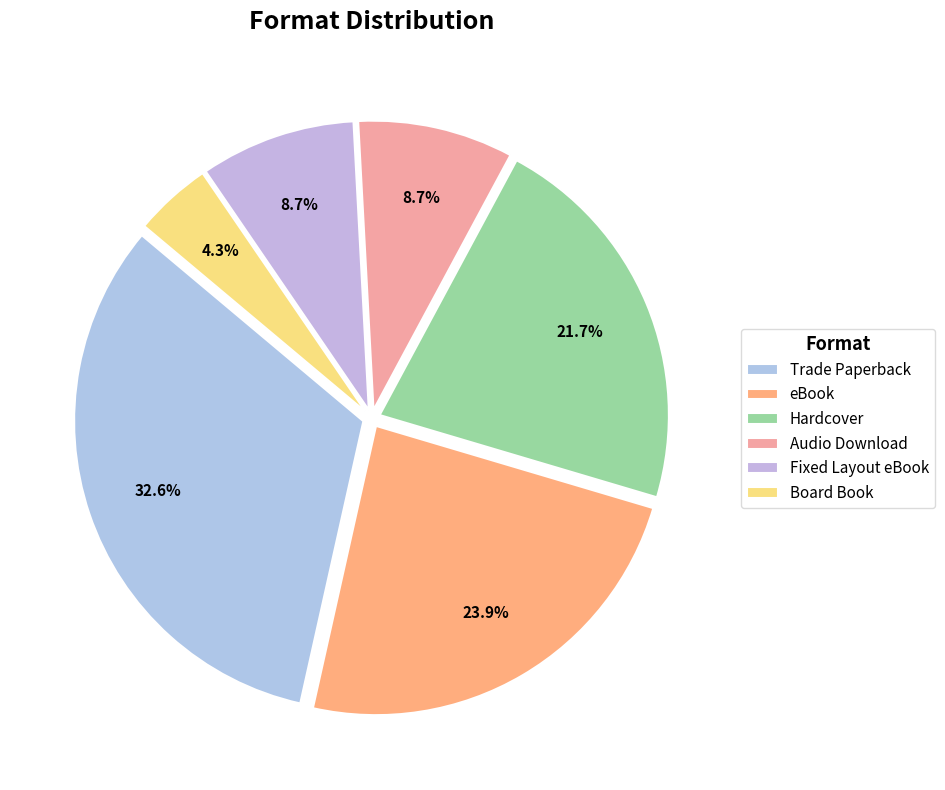

To the nearest percent, what portion does Hardcover represent?

22%